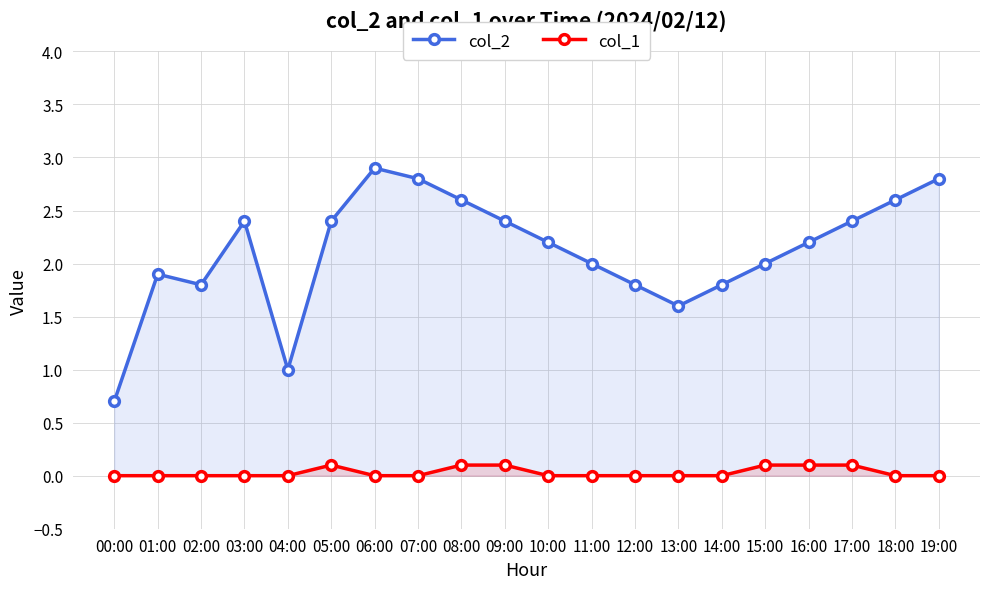

How many distinct data groups are displayed?

2